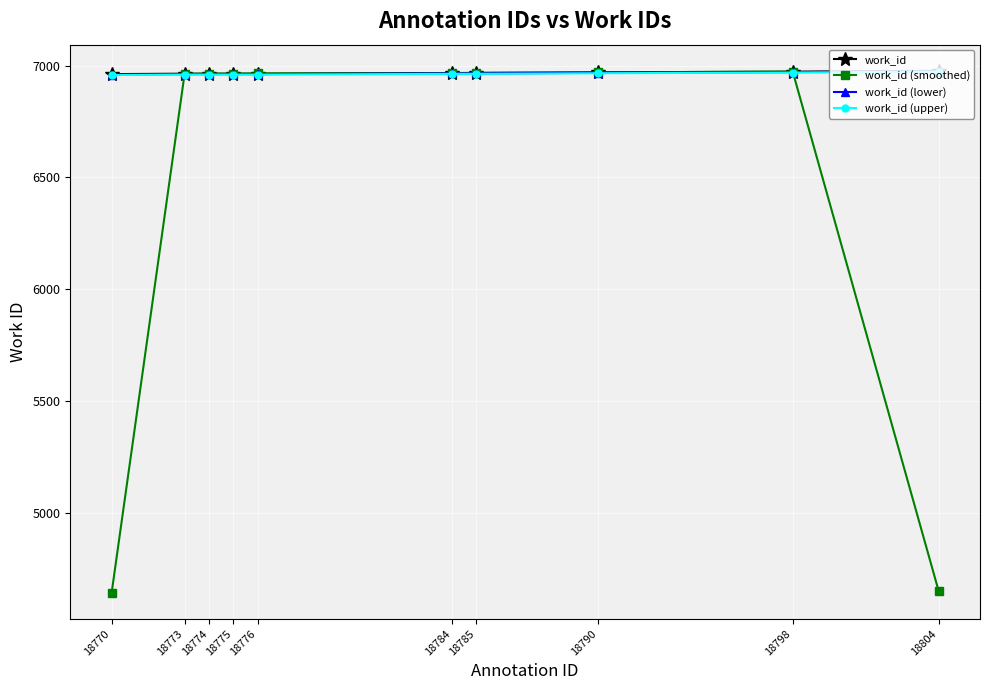

How many data points does each series have?

10